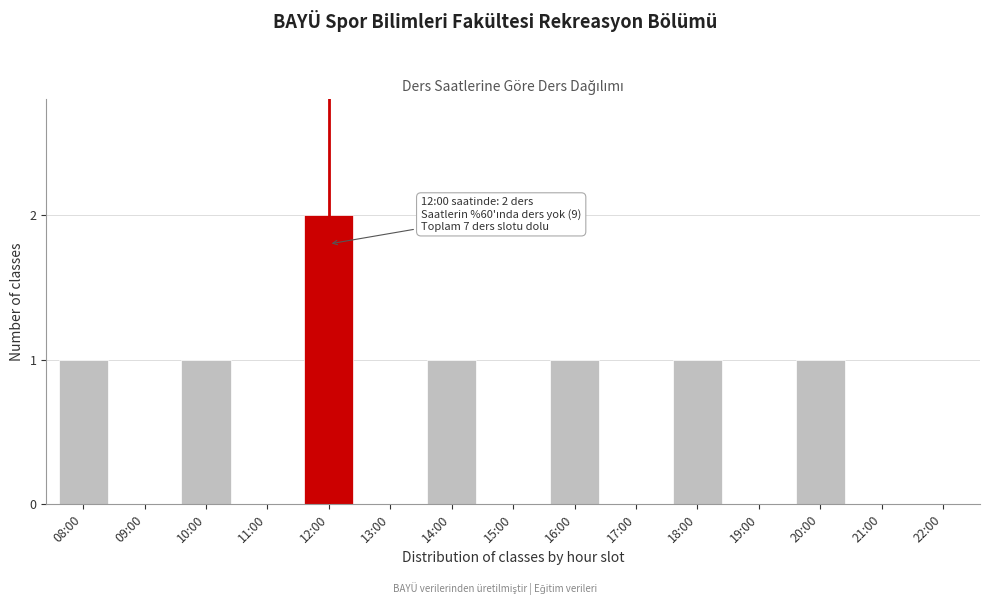

Reading right to left, list all the values displayed in this chart.

22:00=0	21:00=0	20:00=1	19:00=0	18:00=1	17:00=0	16:00=1	15:00=0	14:00=1	13:00=0	12:00=2	11:00=0	10:00=1	09:00=0	08:00=1